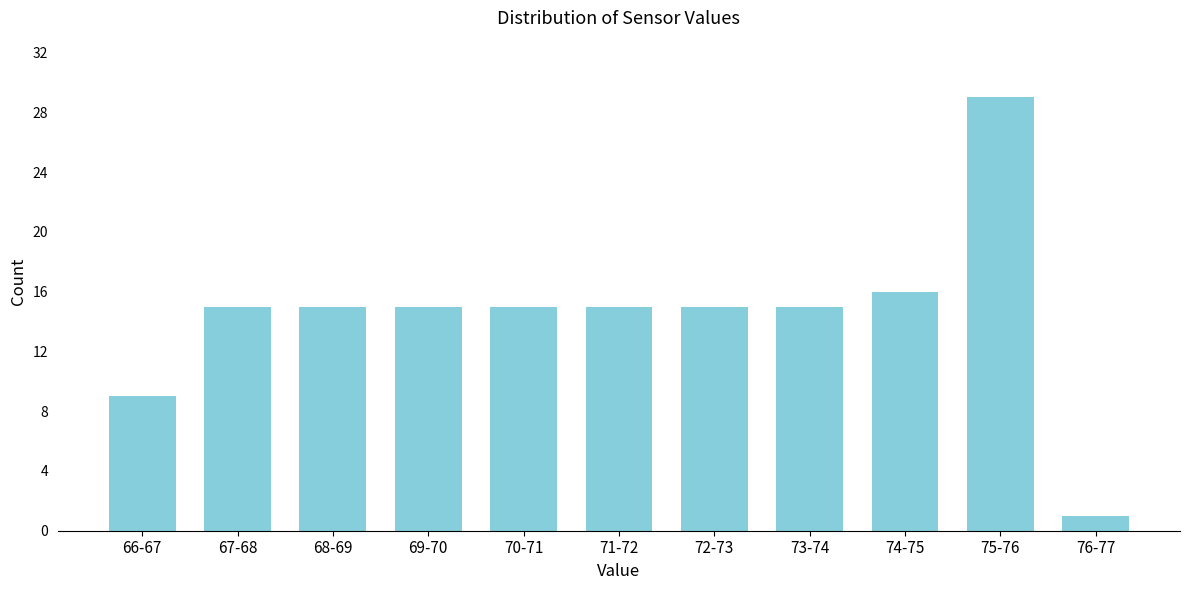

Reading left to right, what are all the values shown in this chart?

9	15	15	15	15	15	15	15	16	29	1